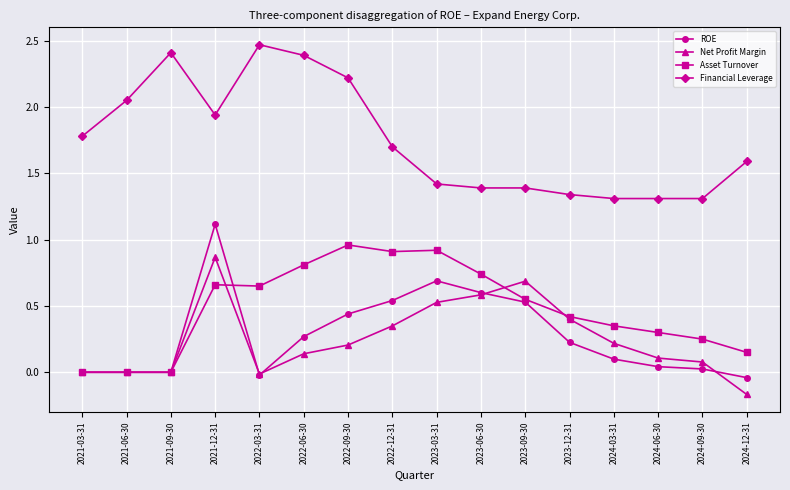

True or false: ROE has a value of 0.4 at 2022-09-30.

True